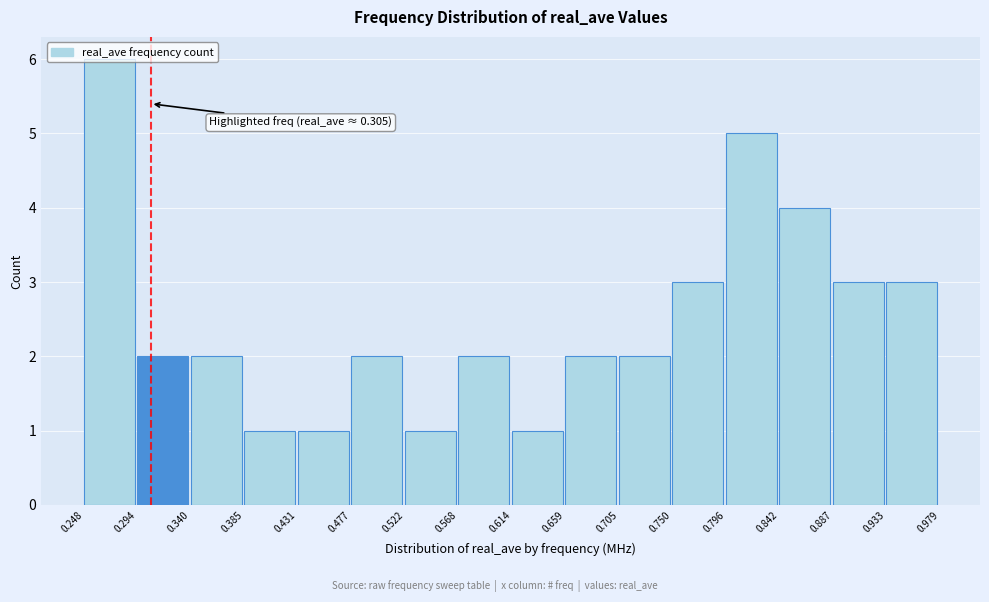

Over which range of the x-axis is the bar tallest?

0.248 to 0.294